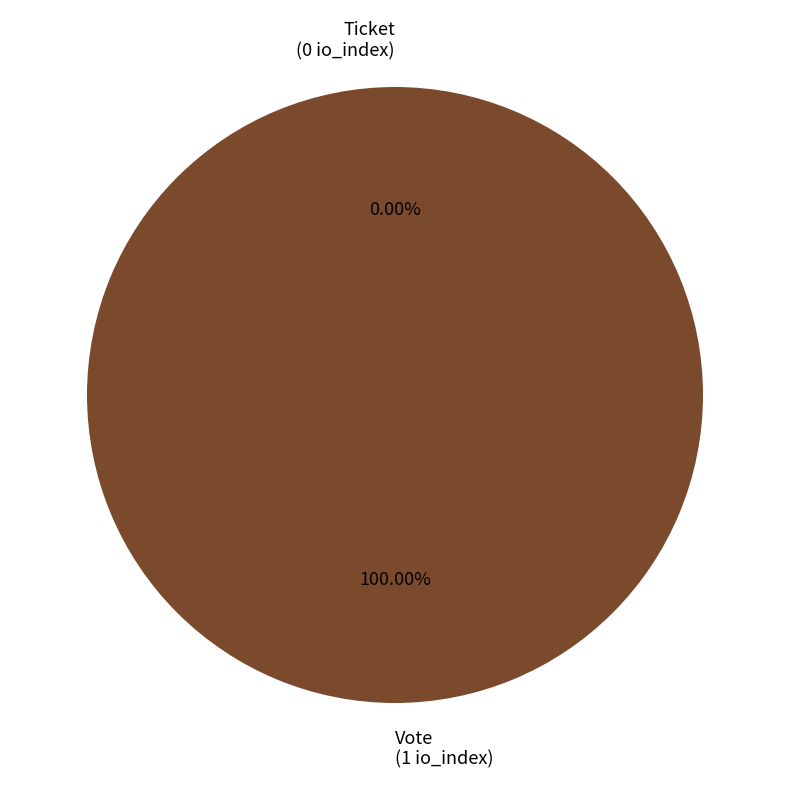

To the nearest percent, what is the average slice percentage?

50%